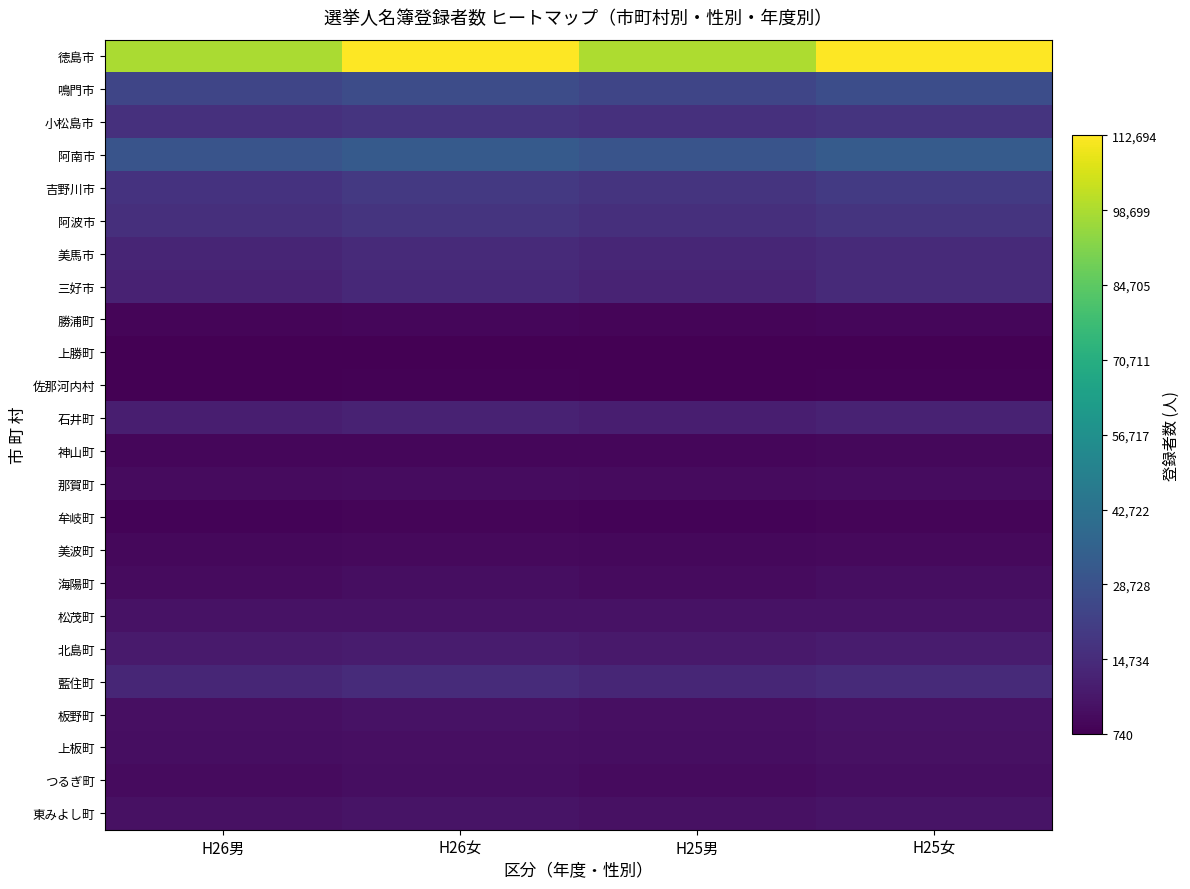

Which has a higher value, H25男 or H26女?

H26女